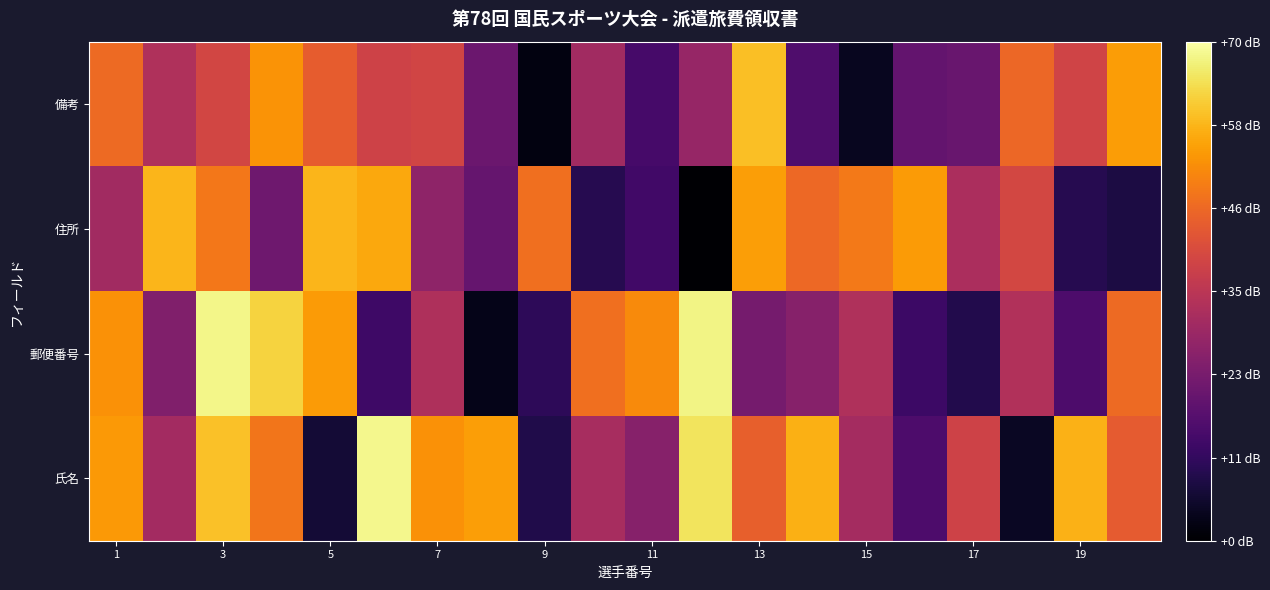

How many categories are shown in the chart?

20